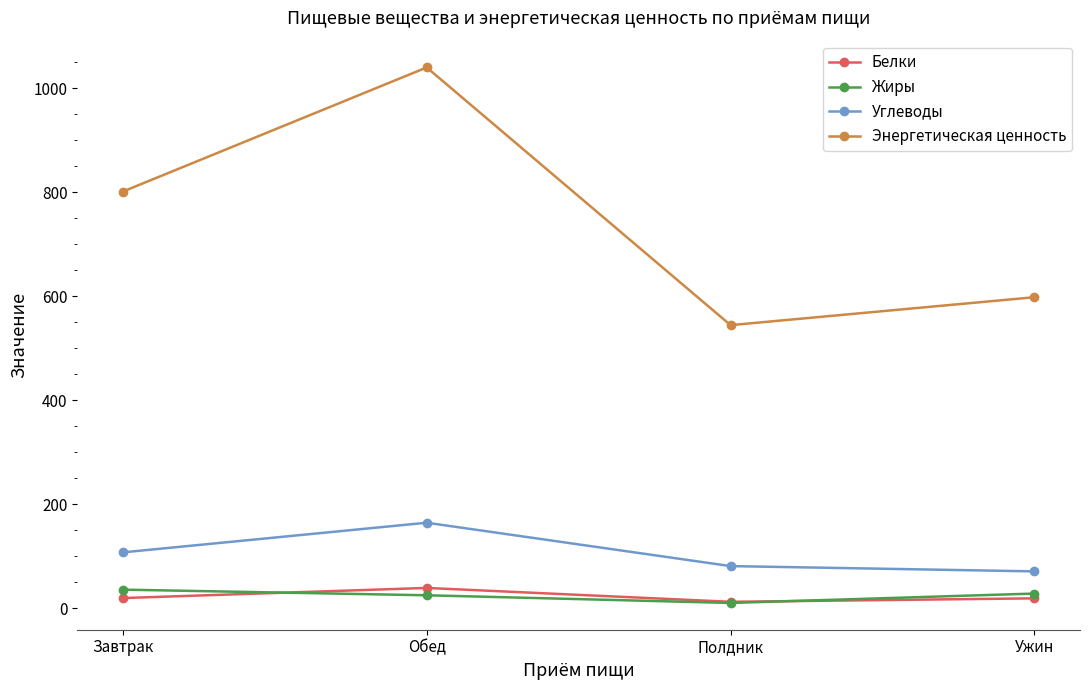

The value of Углеводы at Завтрак is 107.3. True or false?

True